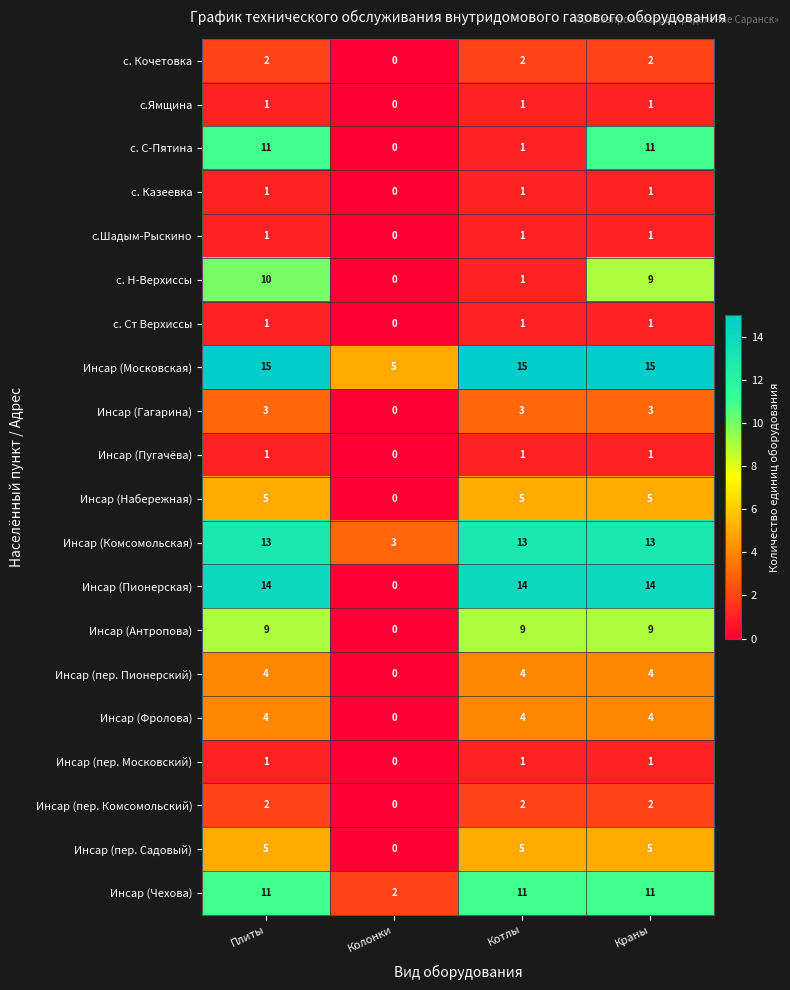

What is the difference between the maximum and minimum values in the Инсар (пер. Садовый) series?

5